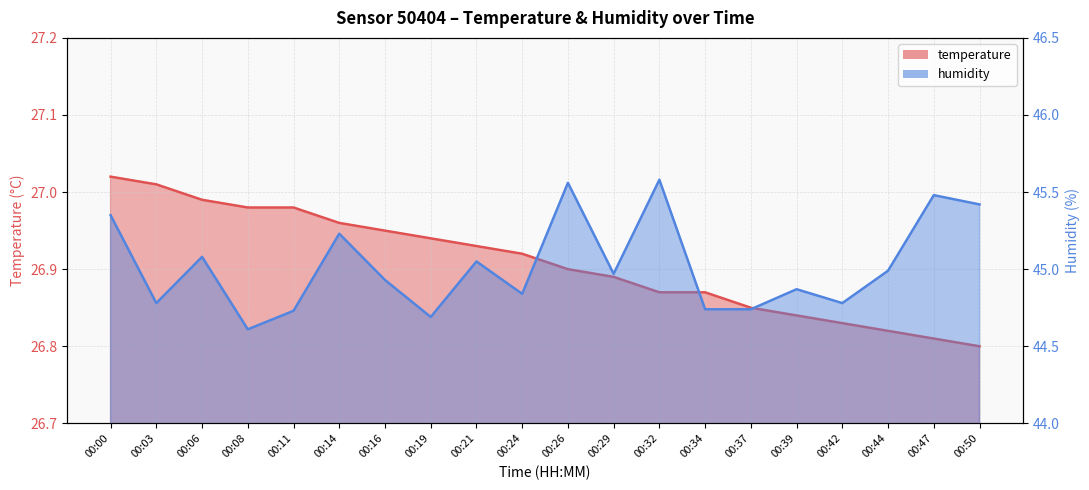

What value does the temperature series have at 00:11?

27.0